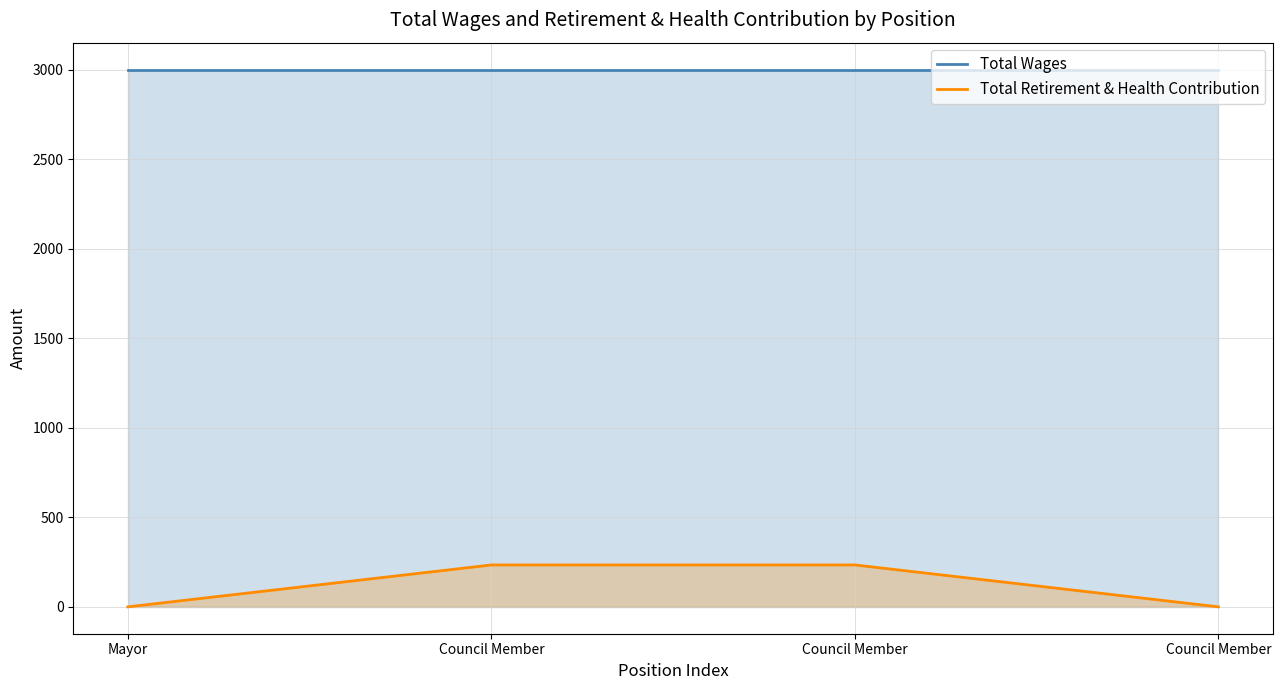

True or false: Total Wages has more than 2 points higher than both neighbors.

False